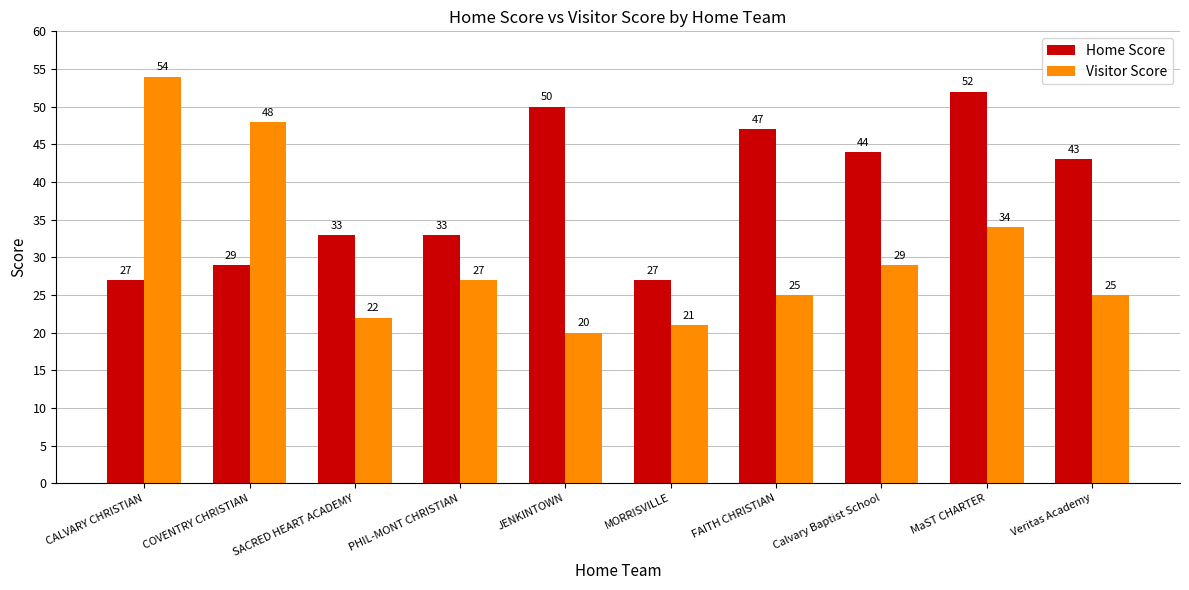

The Visitor Score series shows 10 at Veritas Academy. True or false?

False